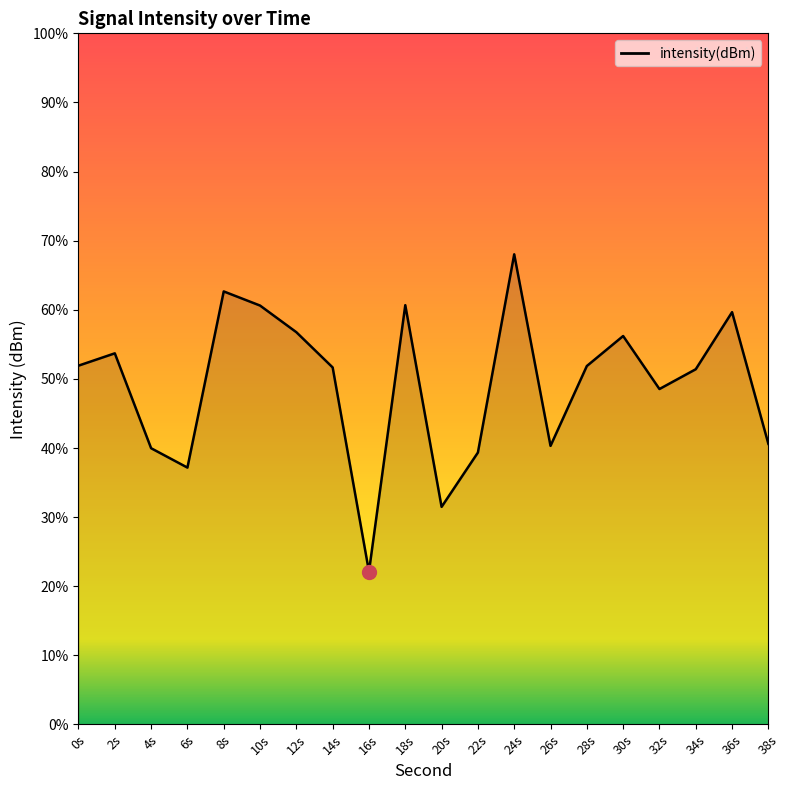

True or false: the data shows -176.9 at 2s.

False